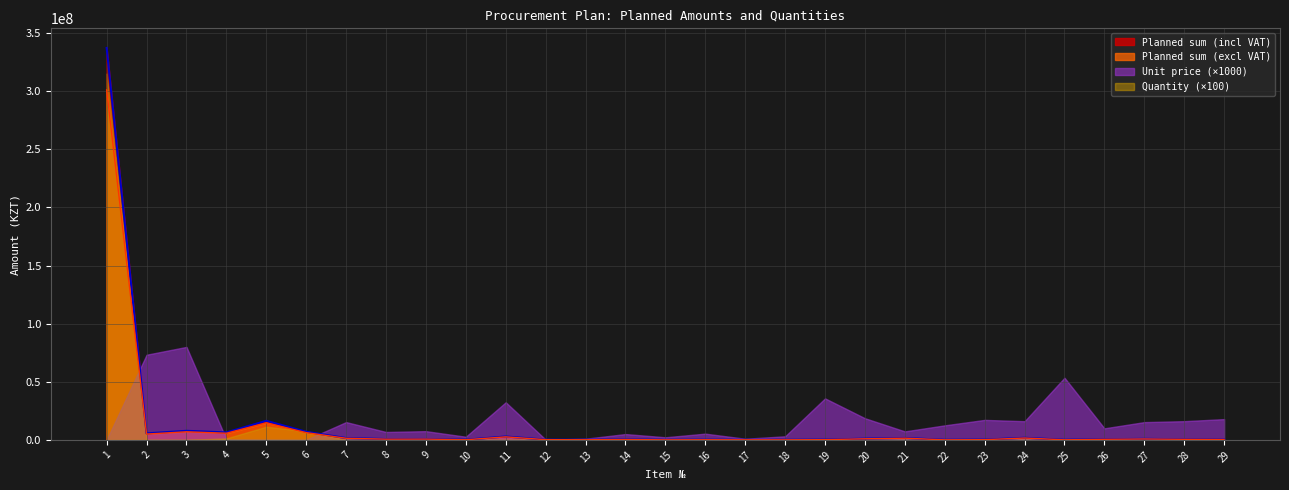

Does the chart display data point markers on the line(s)?

No